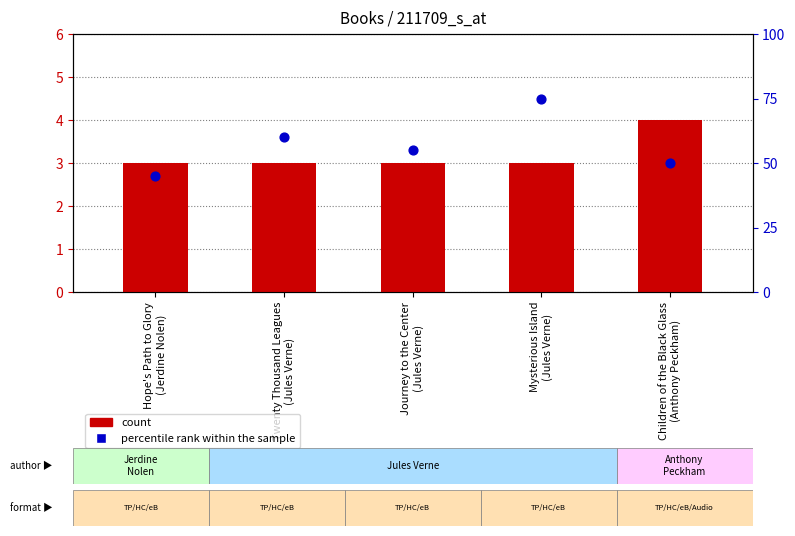

At which category is the sum across all series the highest?

Mysterious Island
(Jules Verne)